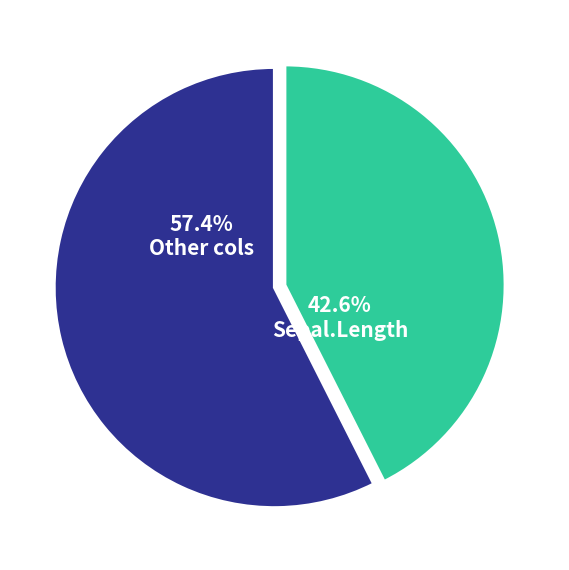

Does any single category account for the majority?

Yes